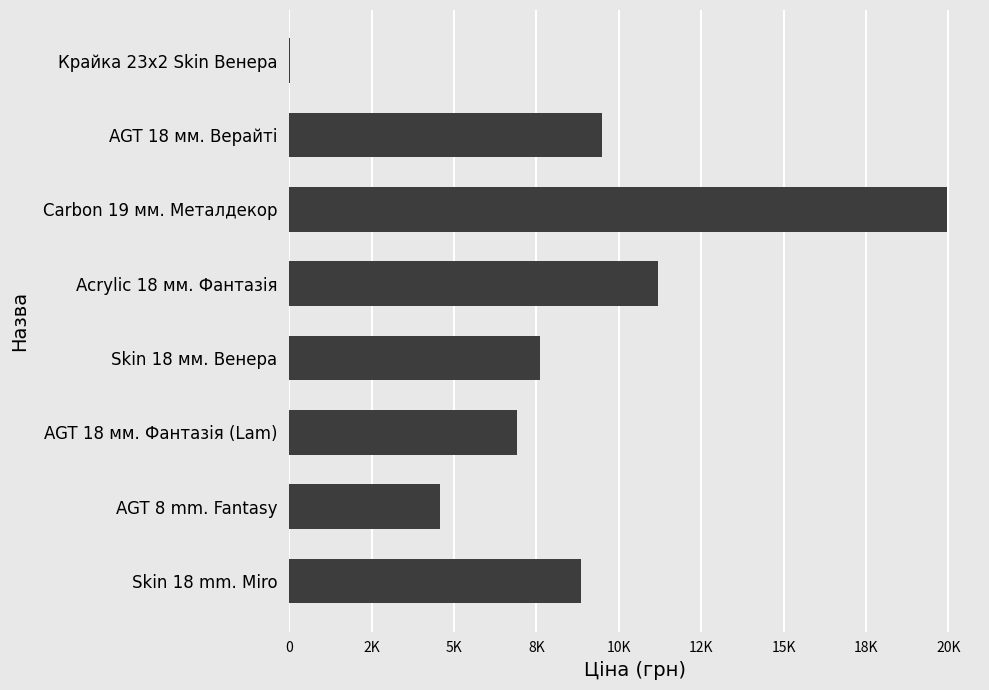

How many data points are less than 8856?

4